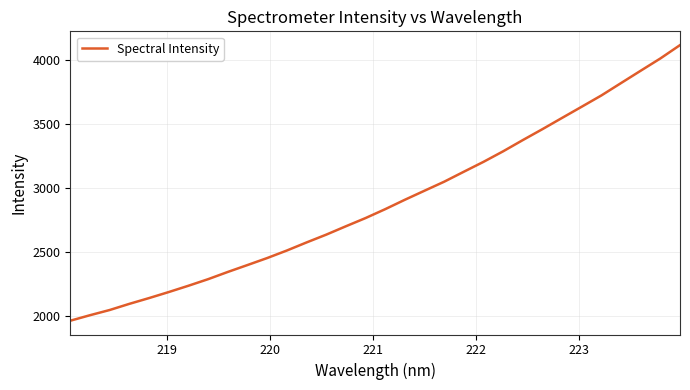

What is the difference between the maximum and minimum values?

2153.9